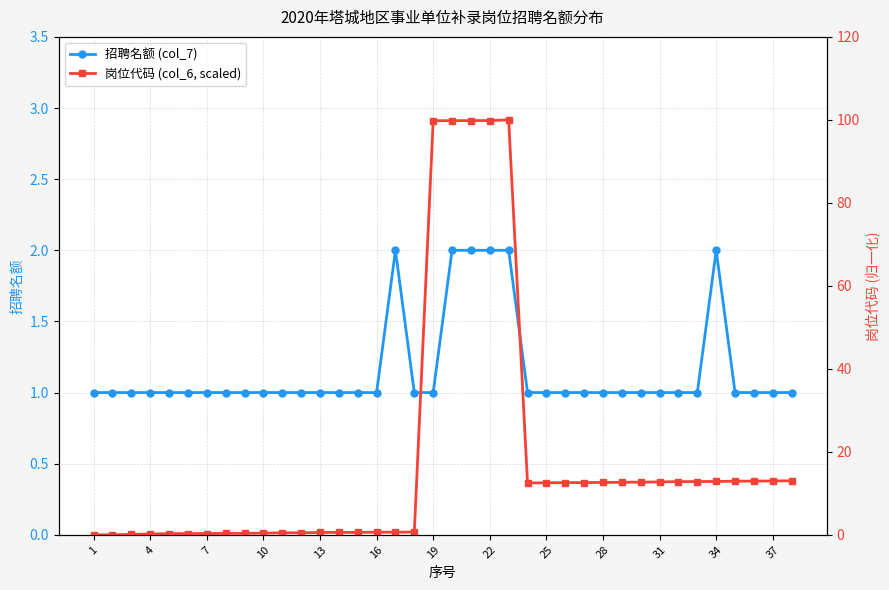

How many lines are shown in the chart?

2